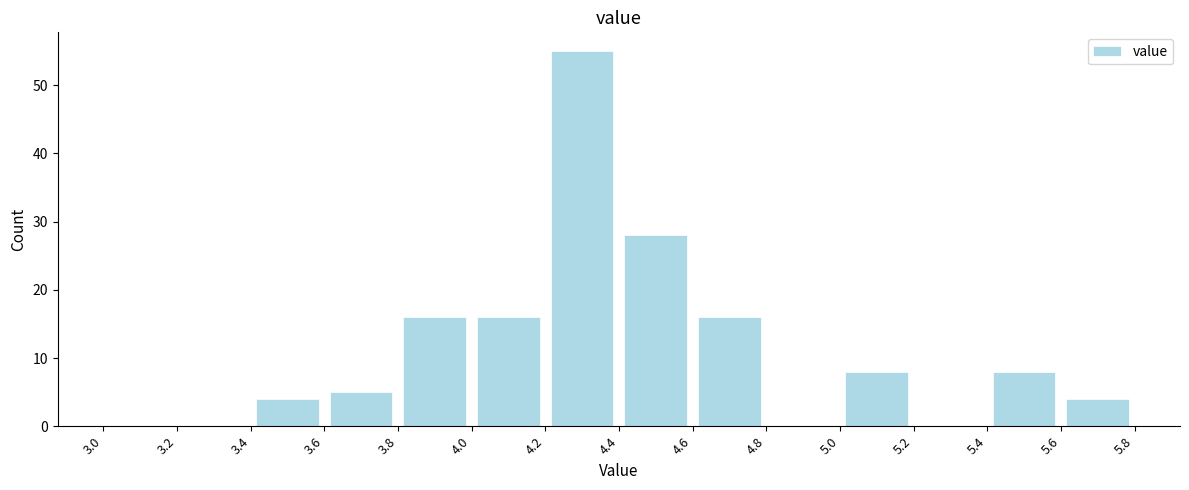

How tall is the bar that spans 5.6 to 5.8 on the x-axis? The values are not printed on the chart, so give them approximately, as read against the axis.

4